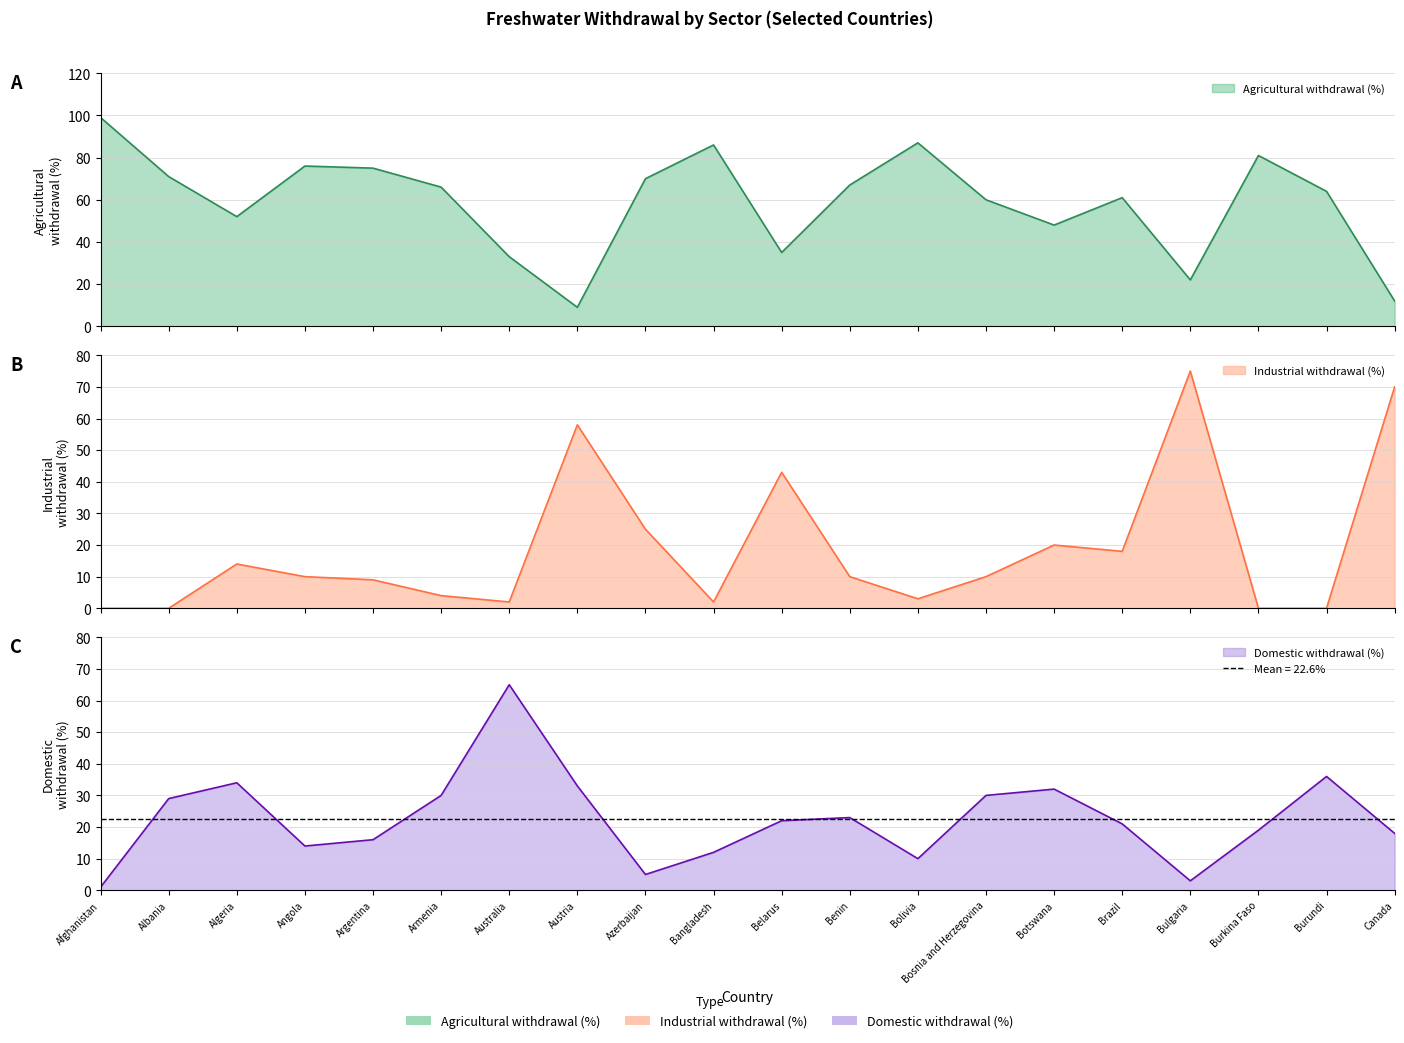

How many interior local valleys does the Domestic withdrawal (%) series have?

4